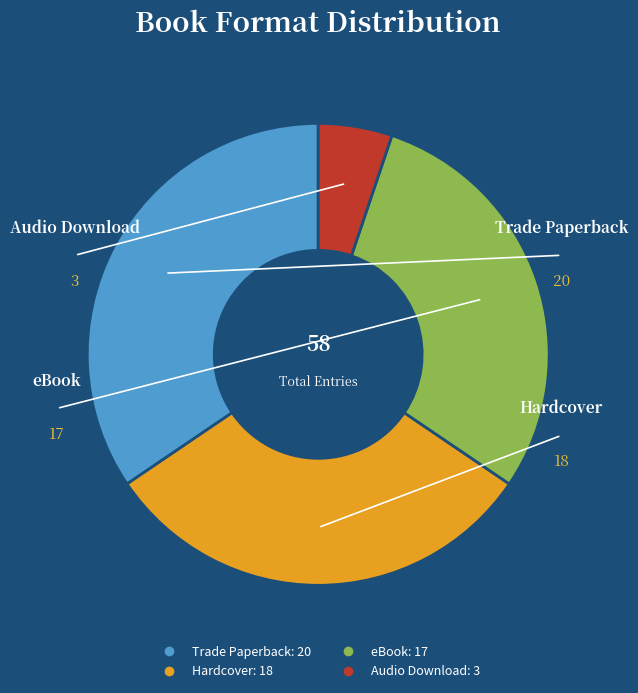

Is the sum of eBook and Trade Paperback greater than half?

Yes